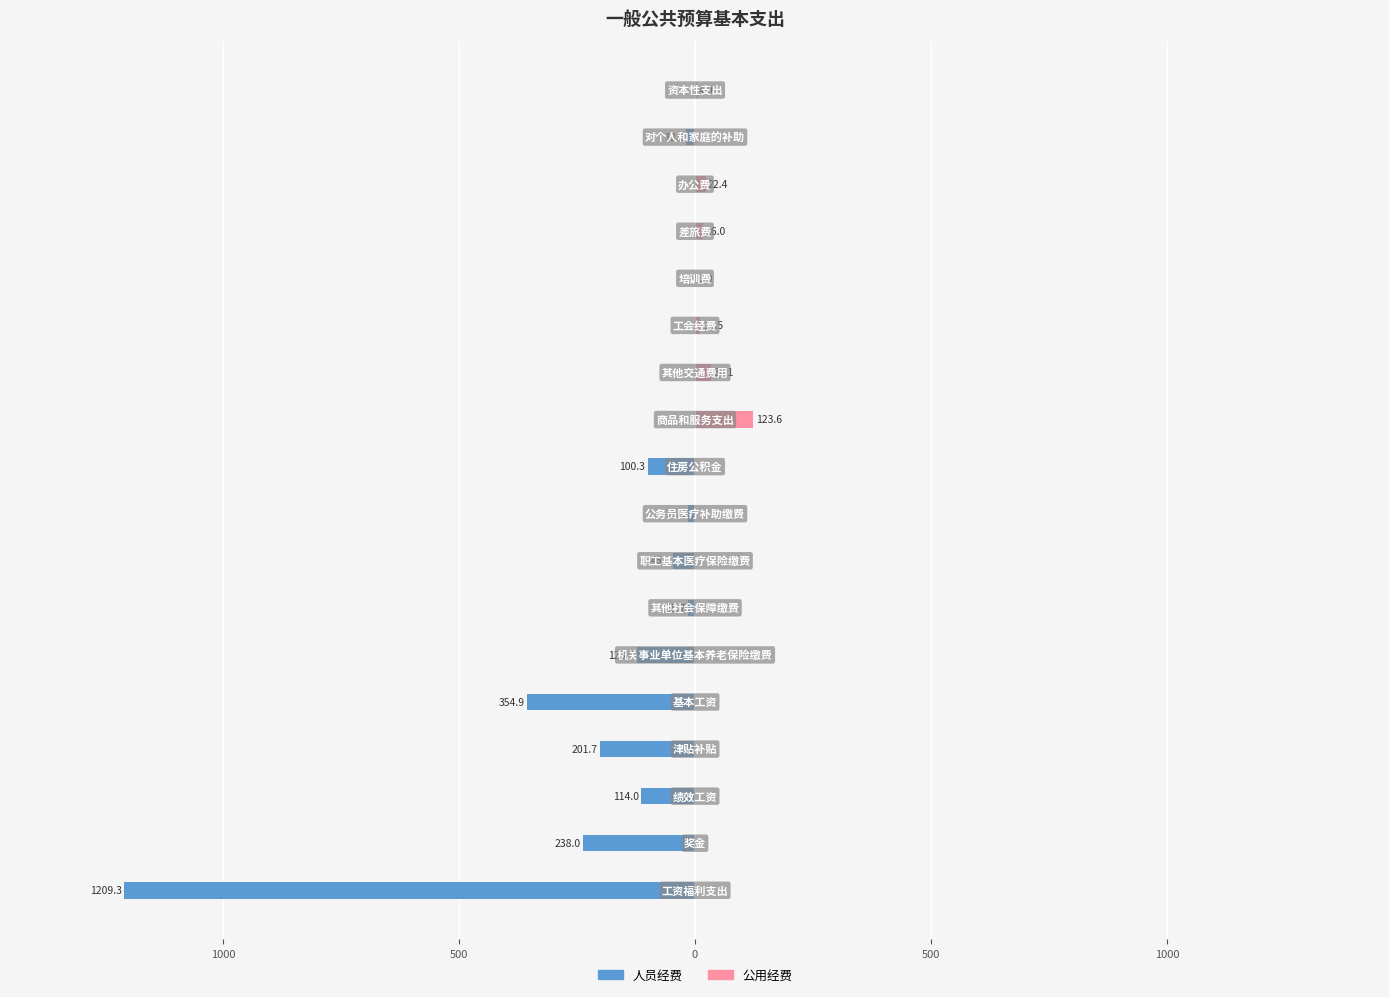

How many distinct data groups are displayed?

2